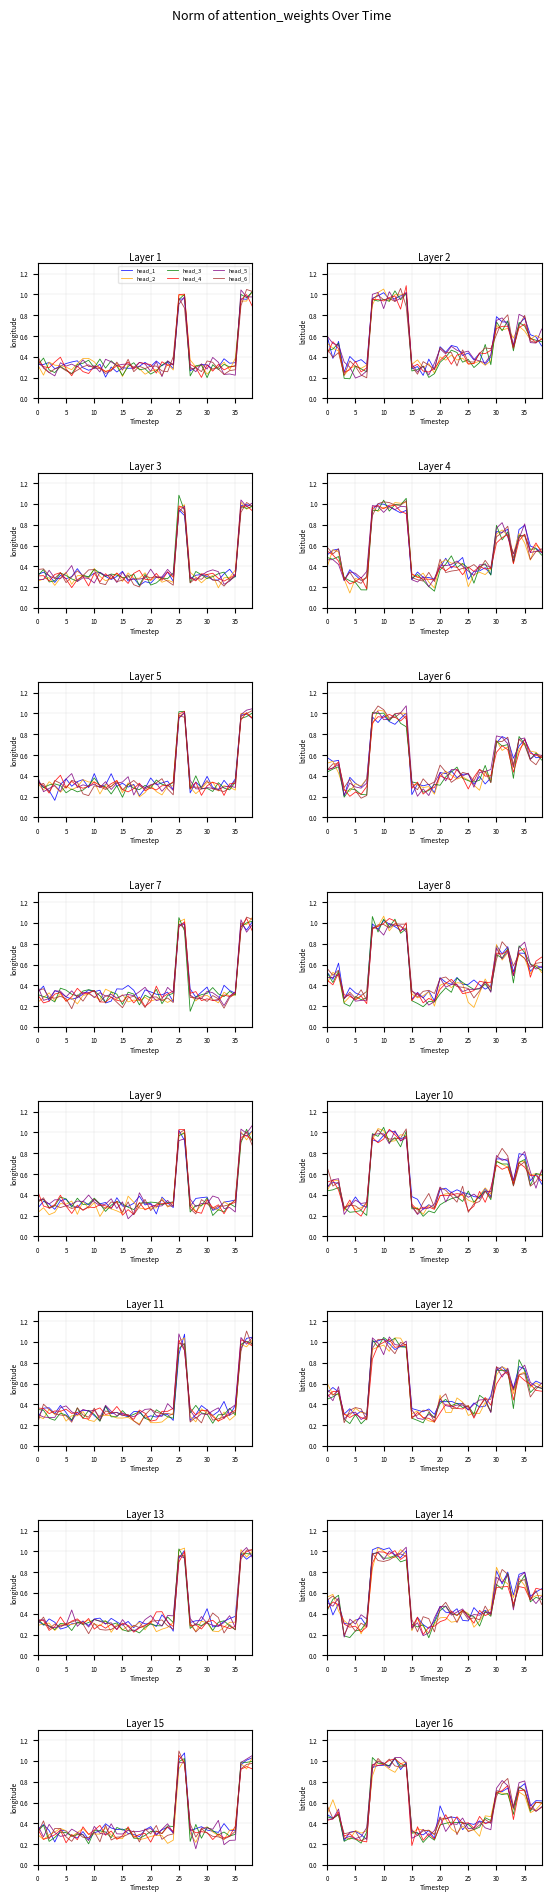

Is the value of head_6 at 15 greater than the value of head_4 at 34?

No